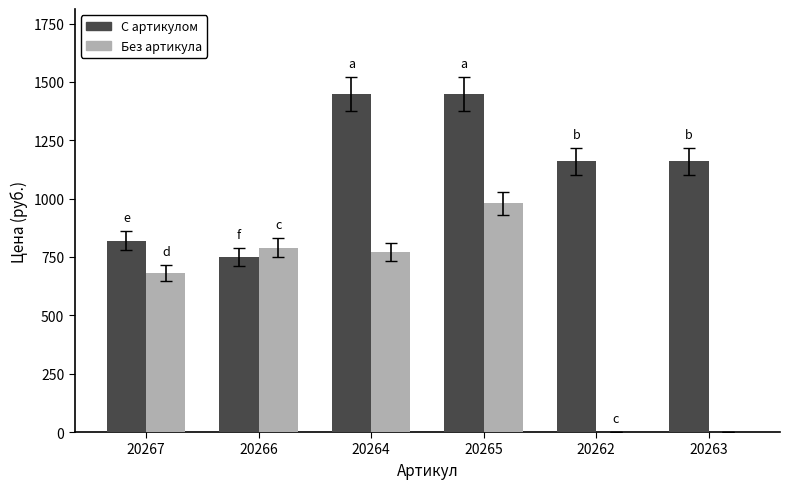

Does the chart contain stacked bars?

No